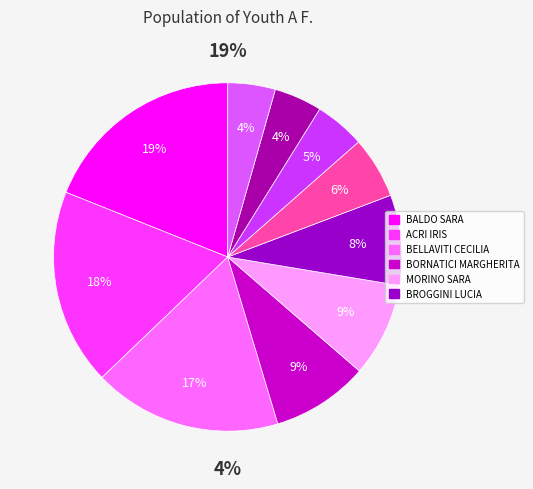

To the nearest percent, what percentage of the pie is ALBERGONI LUCREZIA?

6%